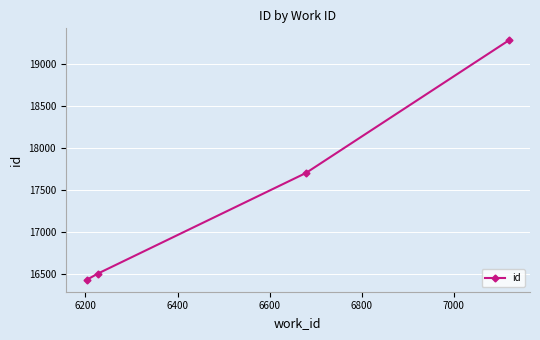

Reading right to left, extract all data points from this chart.

19285	17703	16504	16430